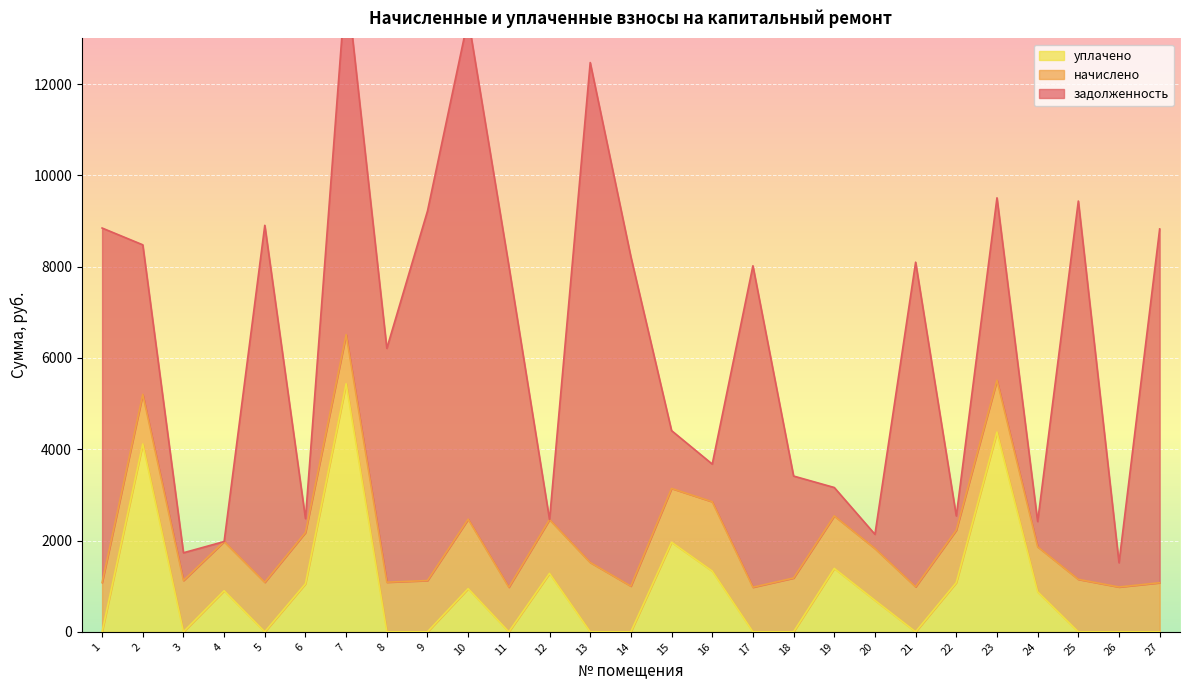

Is it true that uplacheno equals 1053.0 at 6?

True